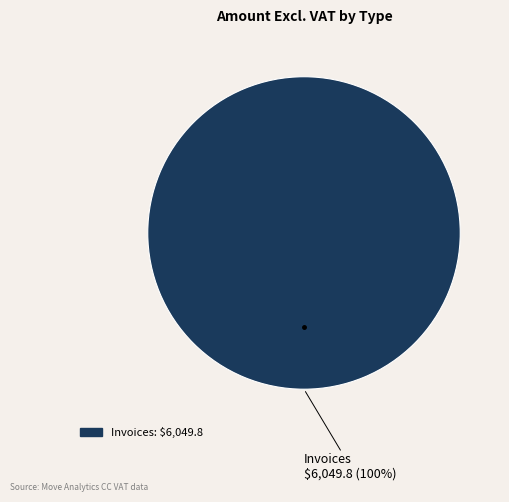

Does any single category account for the majority?

Yes